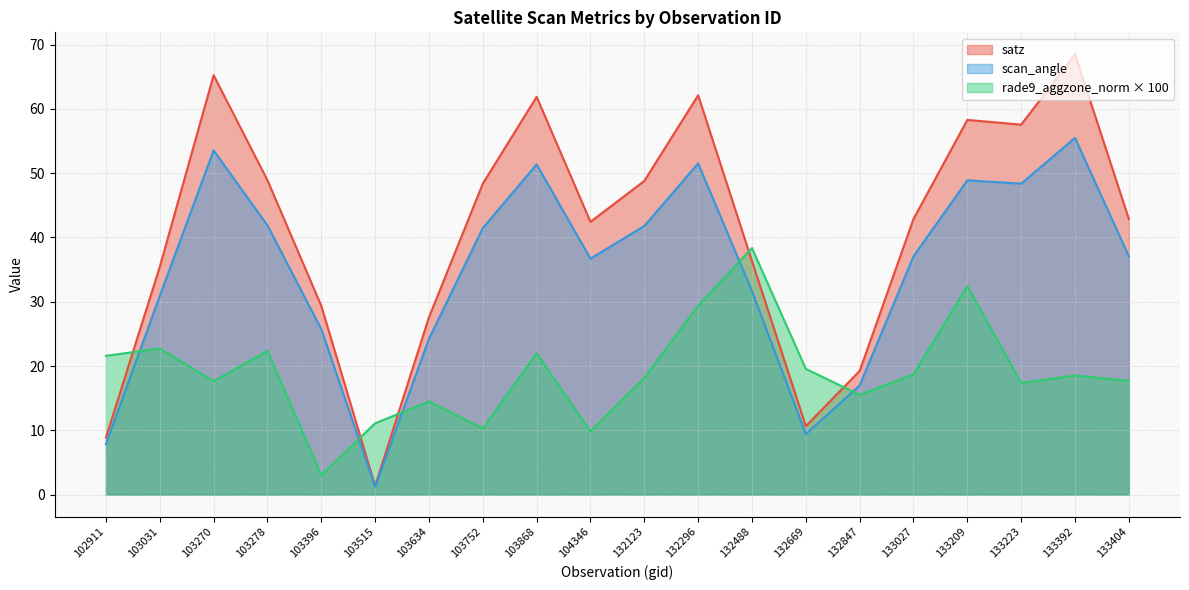

What is the difference between the second highest and minimum values in the satz series?

63.9